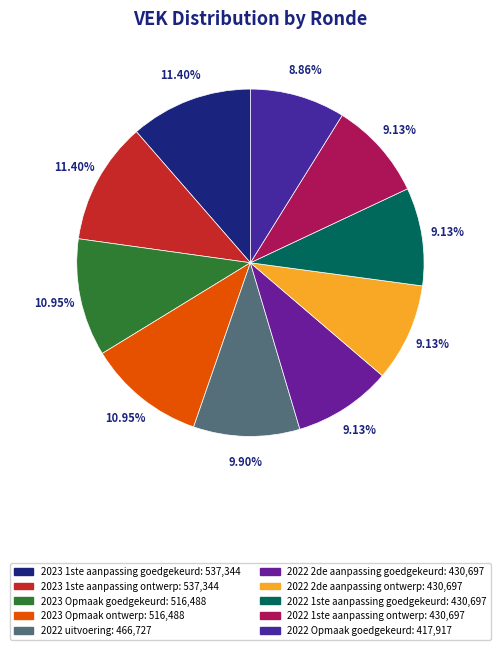

To the nearest percent, what portion does 2022 Opmaak goedgekeurd represent?

9%